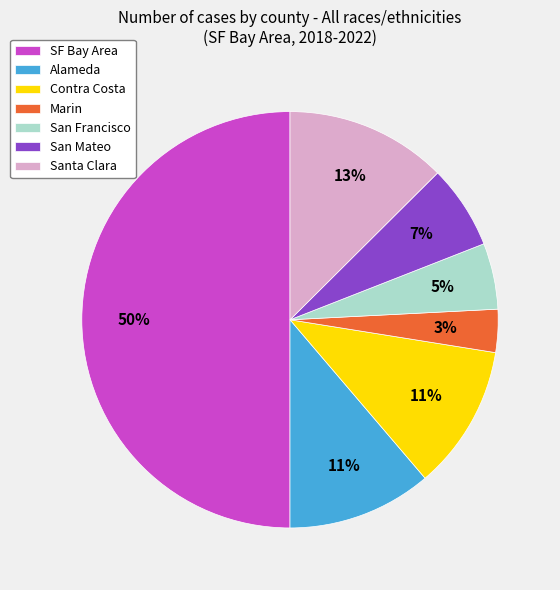

True or false: Marin accounts for 3% of the total.

True